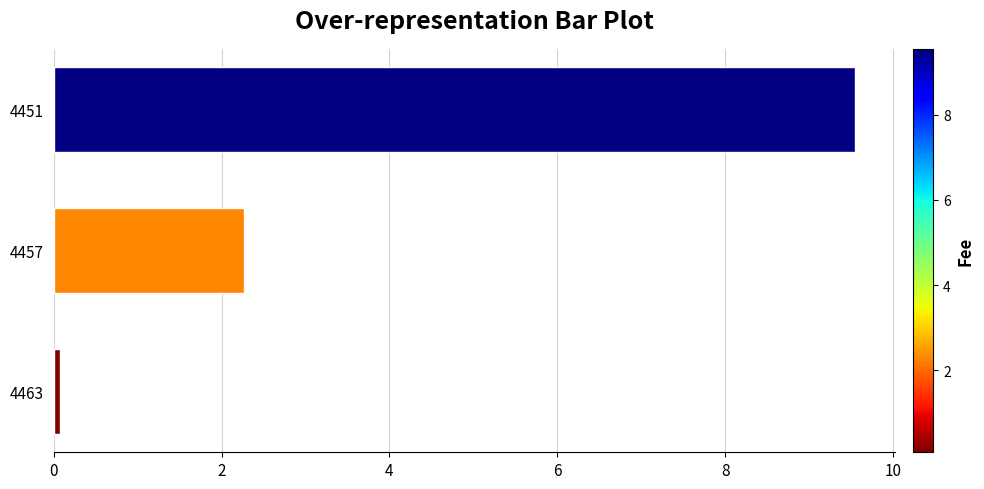

How many categories are shown in the chart?

3